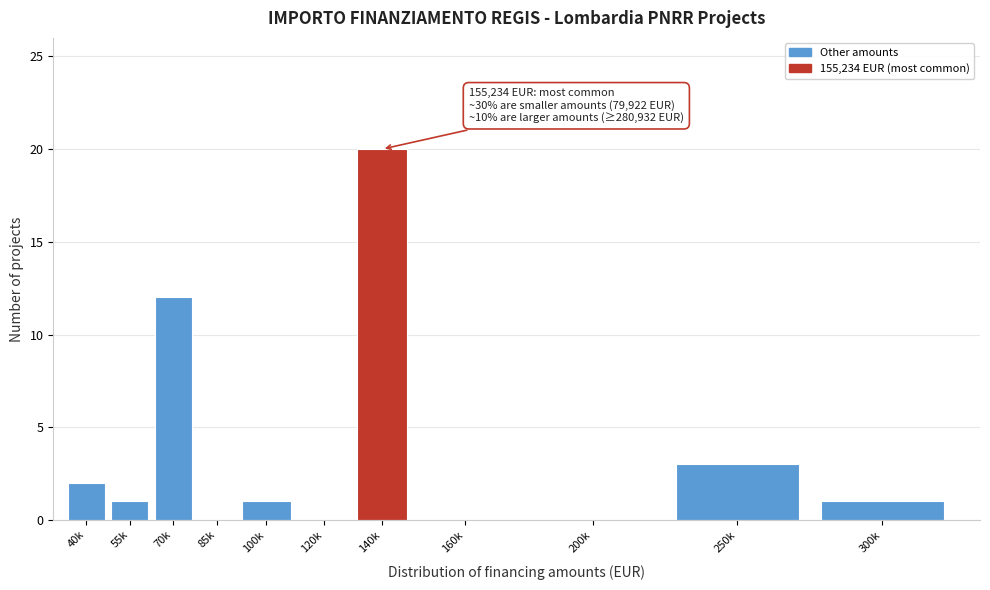

Reading left to right, extract all data points from this chart.

40k=2	55k=1	70k=12	85k=0	100k=1	120k=0	140k=20	160k=0	200k=0	250k=3	300k=1